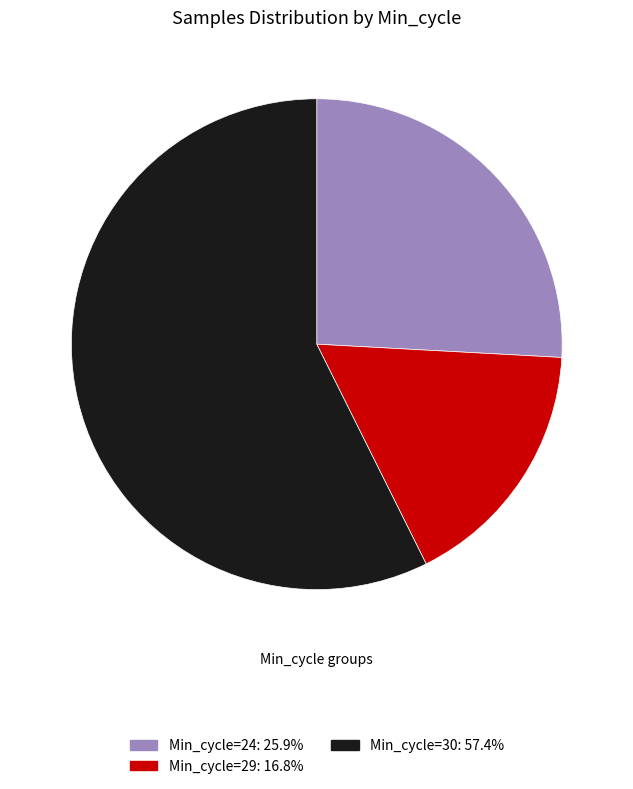

Is there any slice that represents more than half of the pie?

Yes